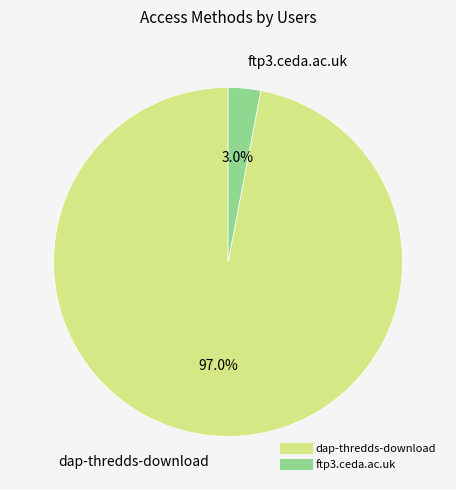

Which category has the biggest portion of the pie?

dap-thredds-download